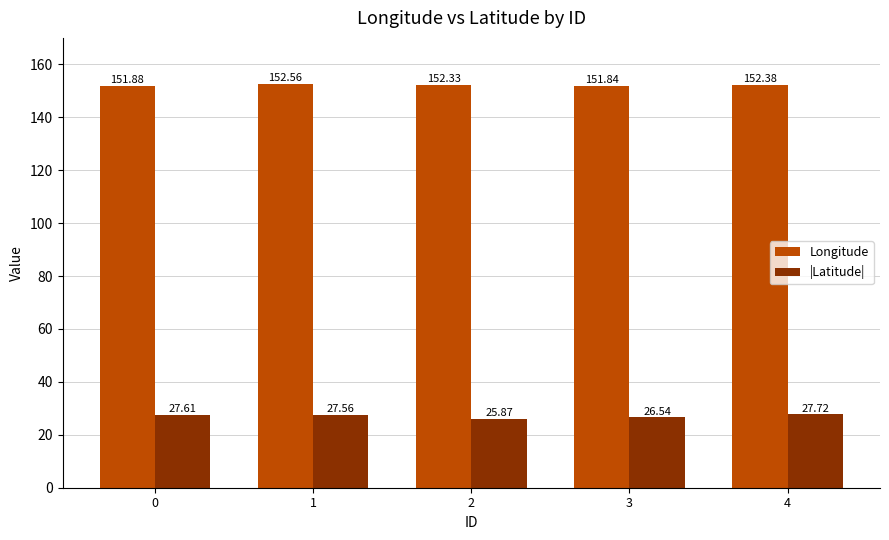

True or false: |Latitude| has a value of 44.9 at 2.

False